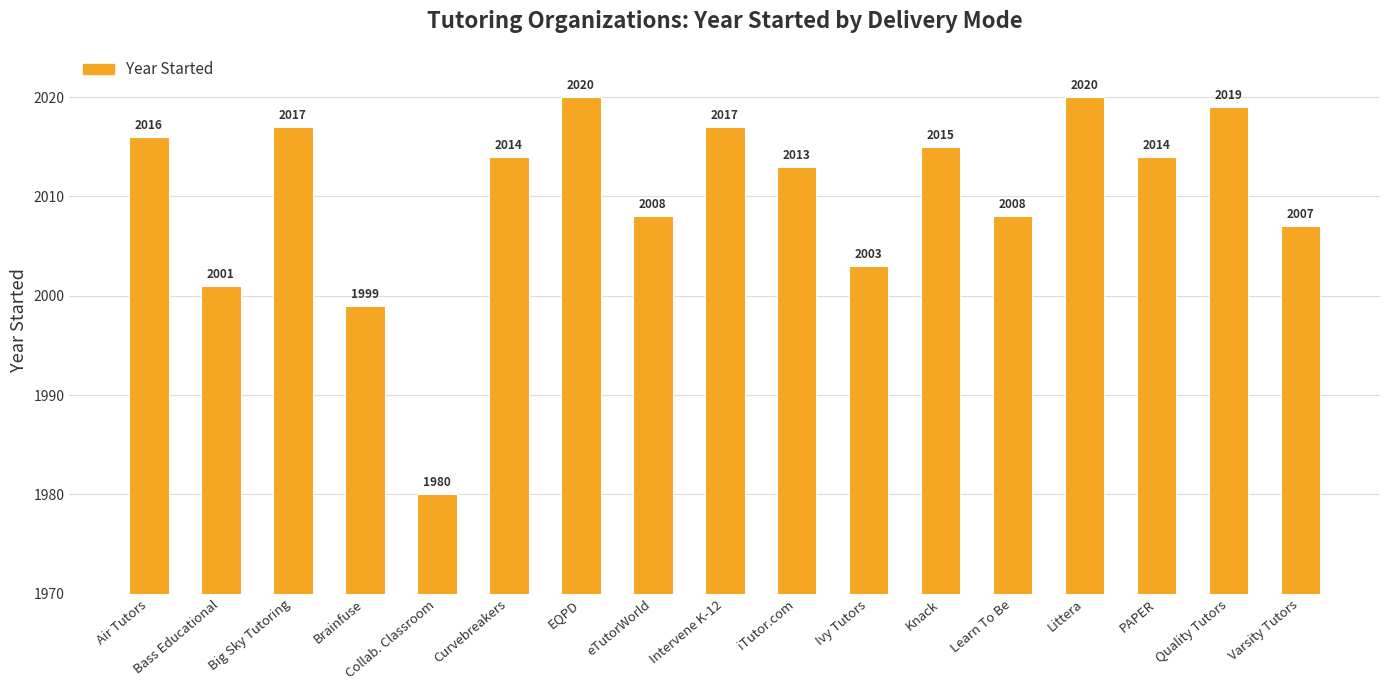

What is the value of the 5th bar from the left?

1980